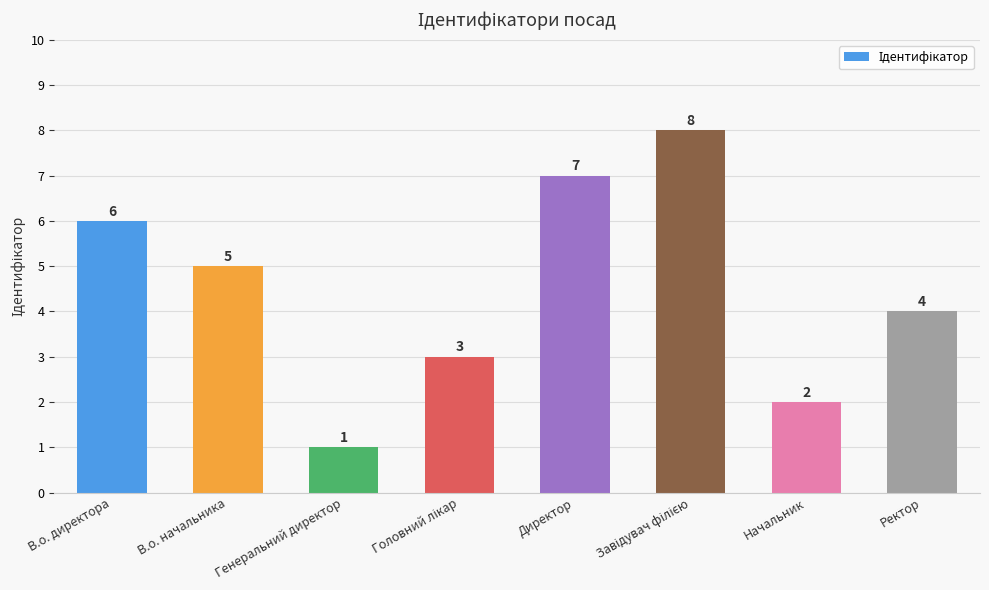

What is the difference between the values at В.о. начальника and Начальник?

3